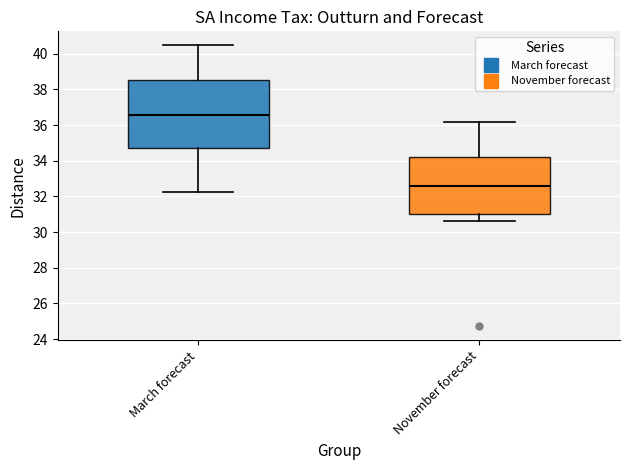

Where does the lower whisker of the box for November forecast end on the y-axis? The values are not printed on the chart, so give them approximately, as read against the axis.

30.6